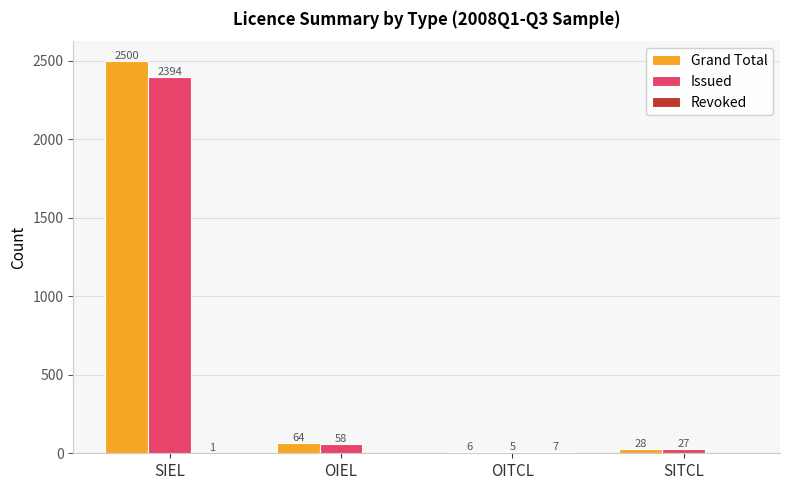

What is the maximum value shown in the chart?

2500